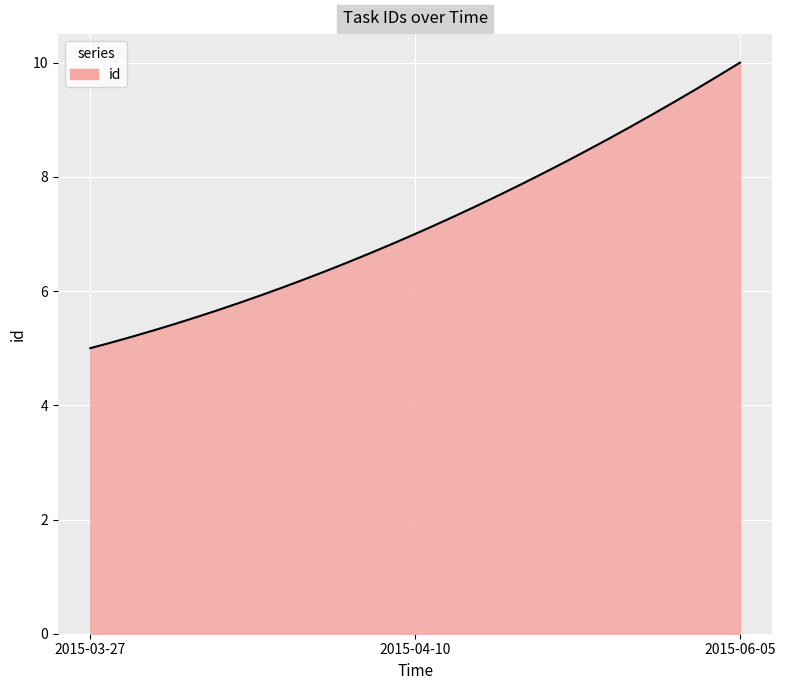

What is the smallest value displayed?

5.0